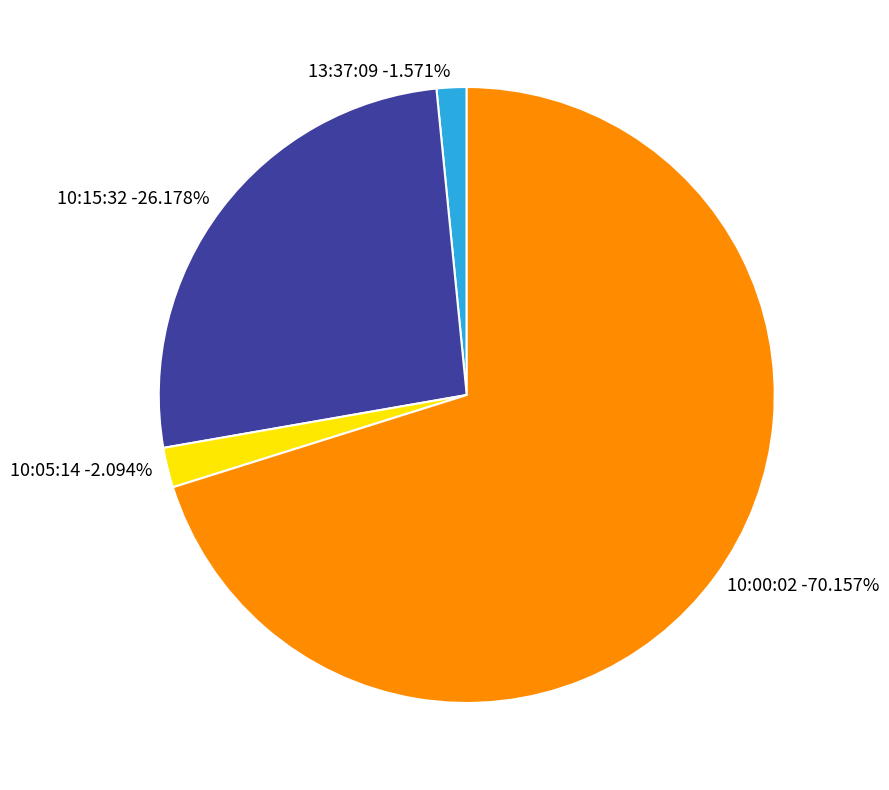

Between 10:05:14 and 13:37:09, which is larger?

10:05:14